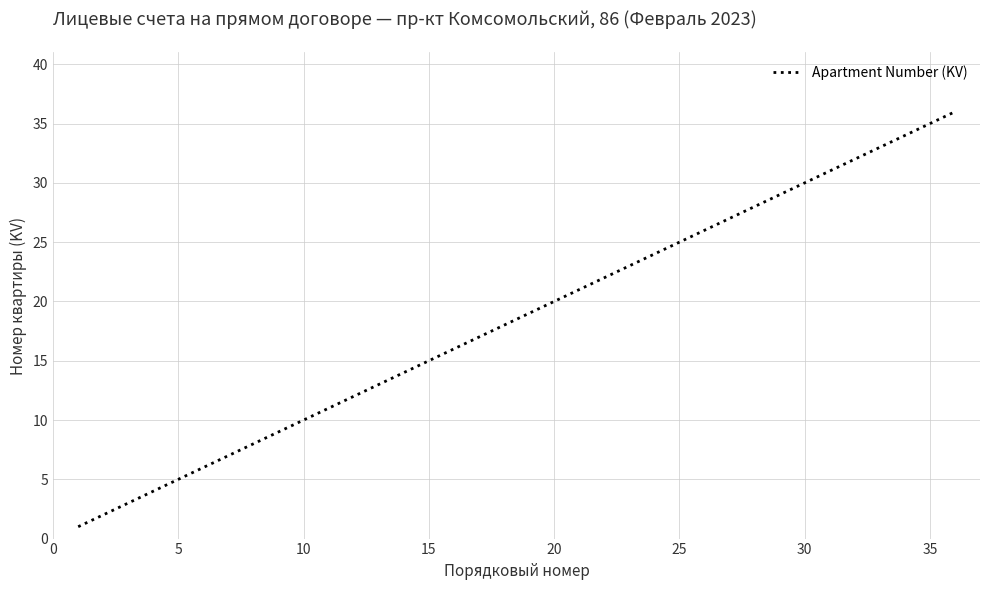

What is the difference between the maximum and minimum values?

35